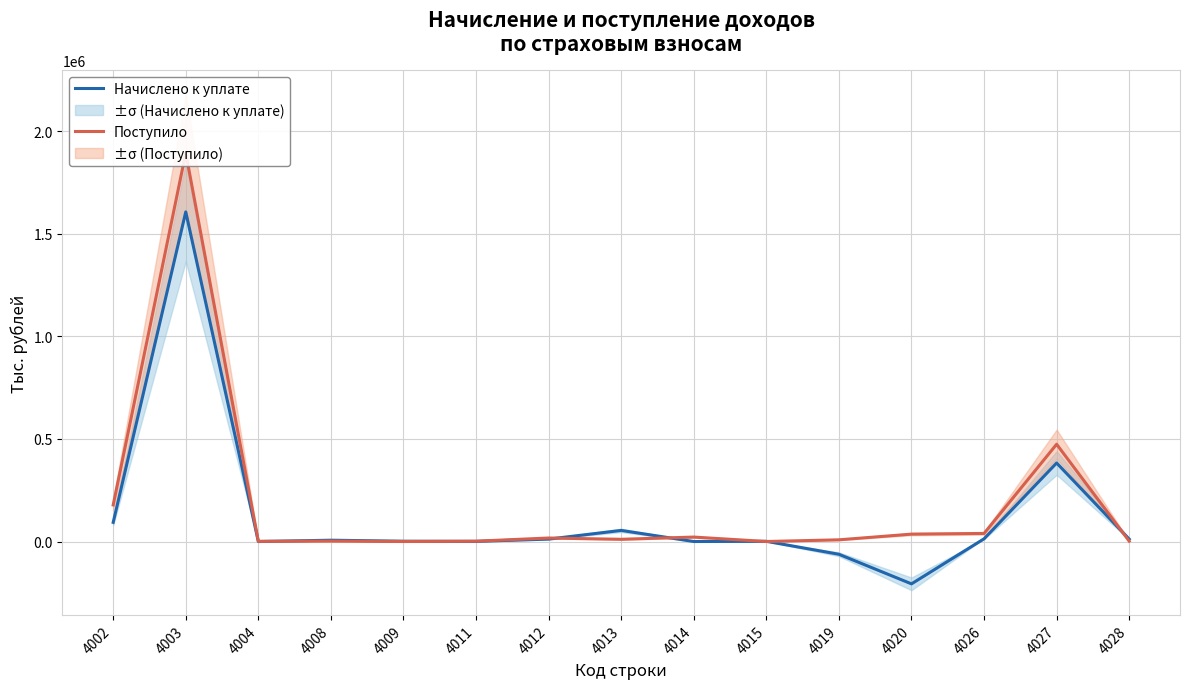

How many lines are shown in the chart?

2